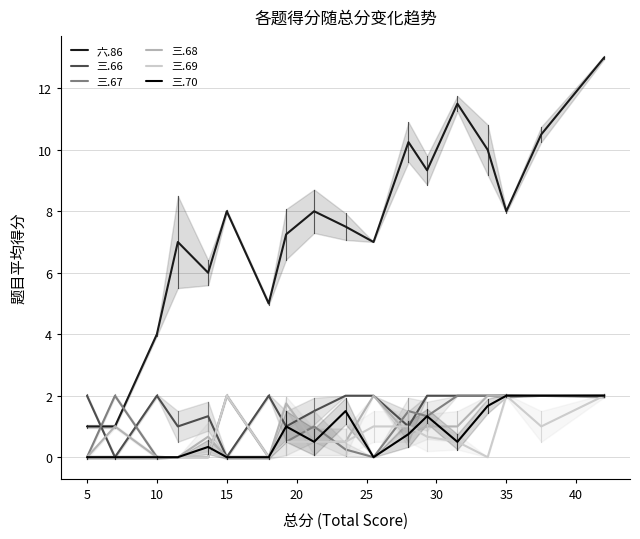

What is the difference between the highest and lowest values at 15?

7.0